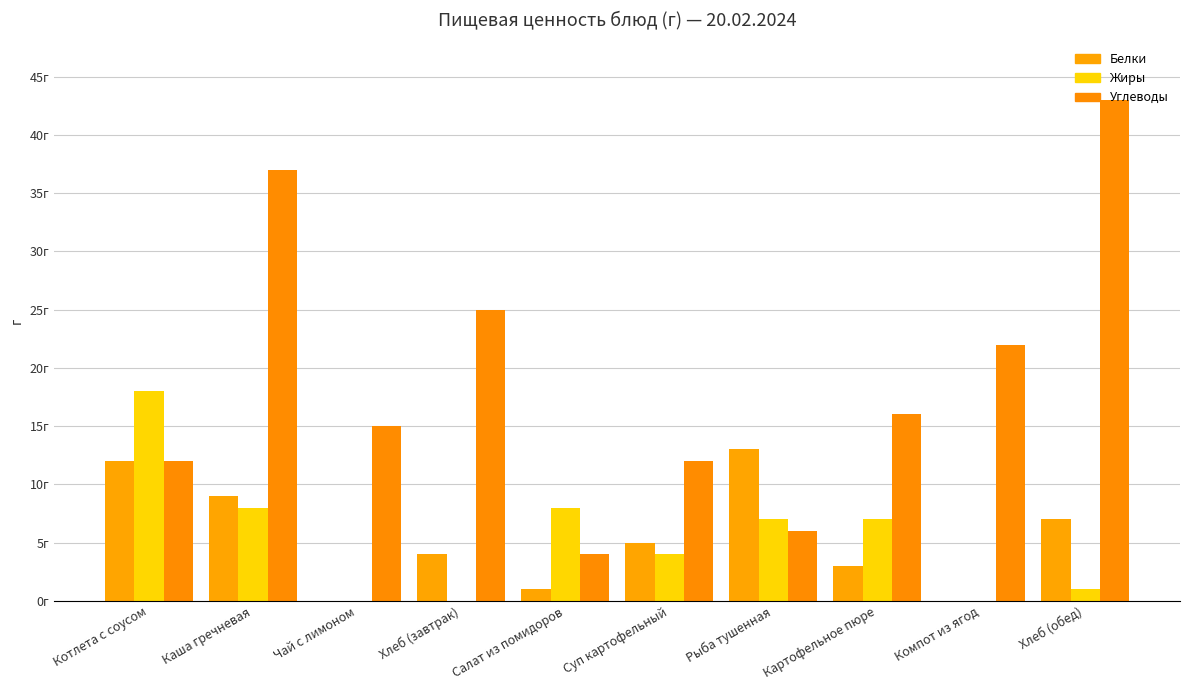

What position from the right is Рыба тушенная?

4